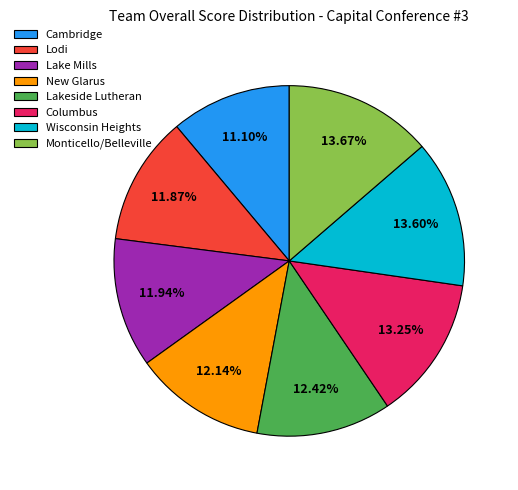

Which category has the smallest portion of the pie?

Cambridge